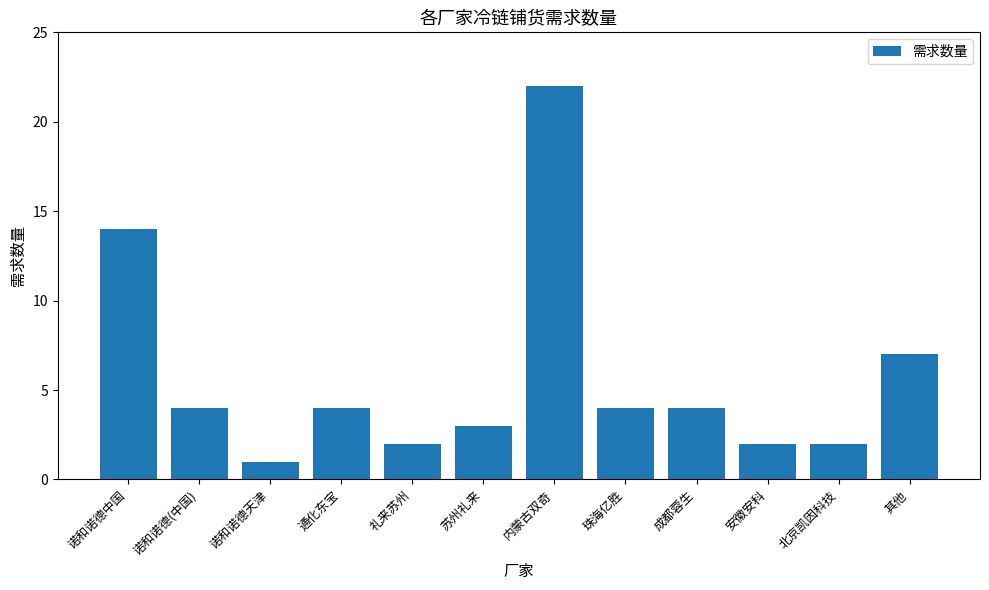

What is the sum of all values?

69